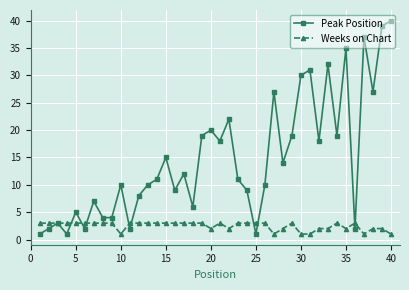

What is the value of the Weeks on Chart point at the 13th from the left?

3